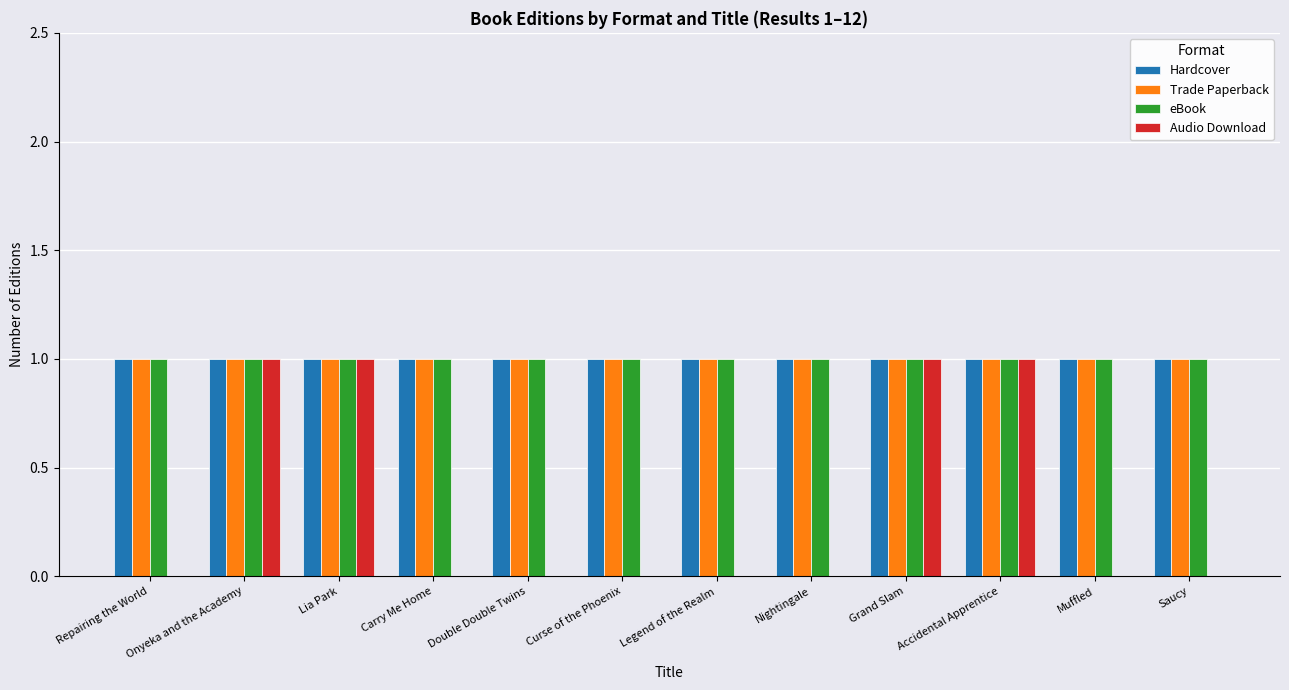

What is the sum of all Trade Paperback values?

12